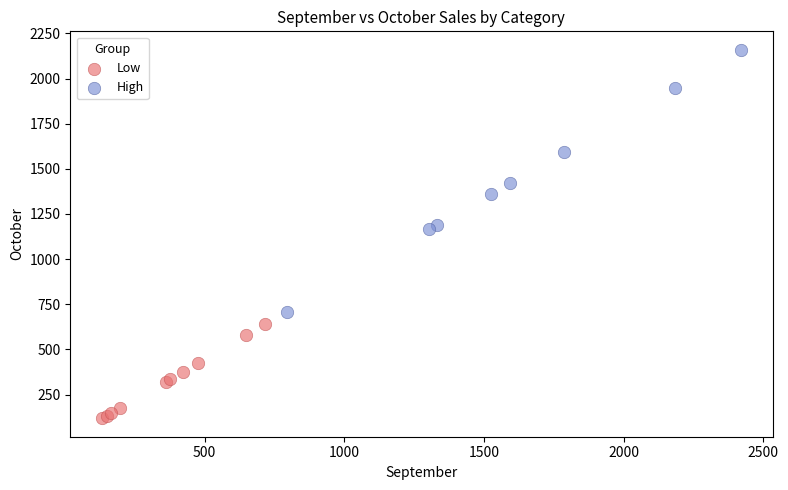

Which series reaches the maximum Y coordinate?

High